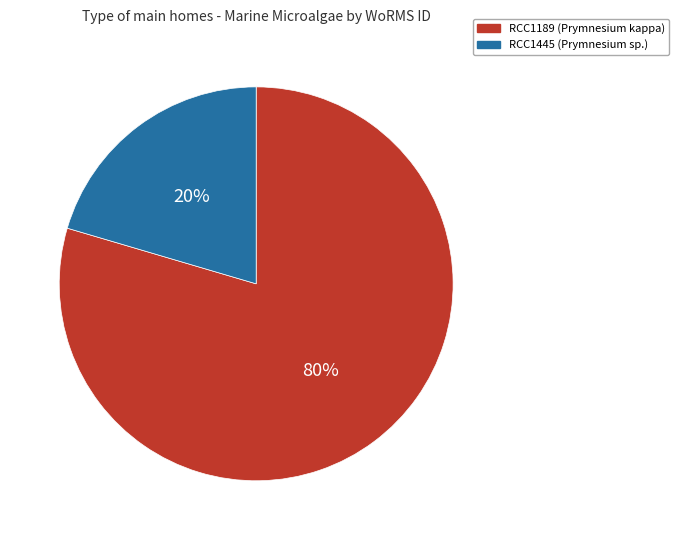

Do RCC1445 and RCC1189 together represent more than half of the pie?

Yes